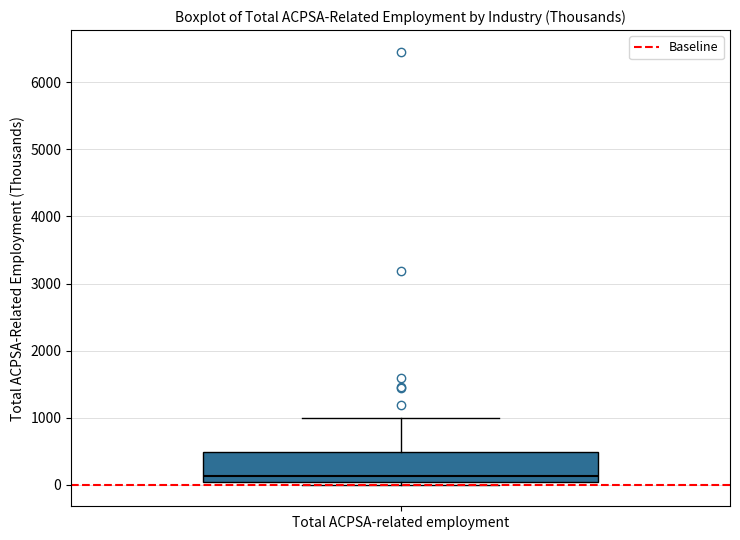

Where does the median line of the box for Total ACPSA-related employment sit on the y-axis? The values are not printed on the chart, so give them approximately, as read against the axis.

100